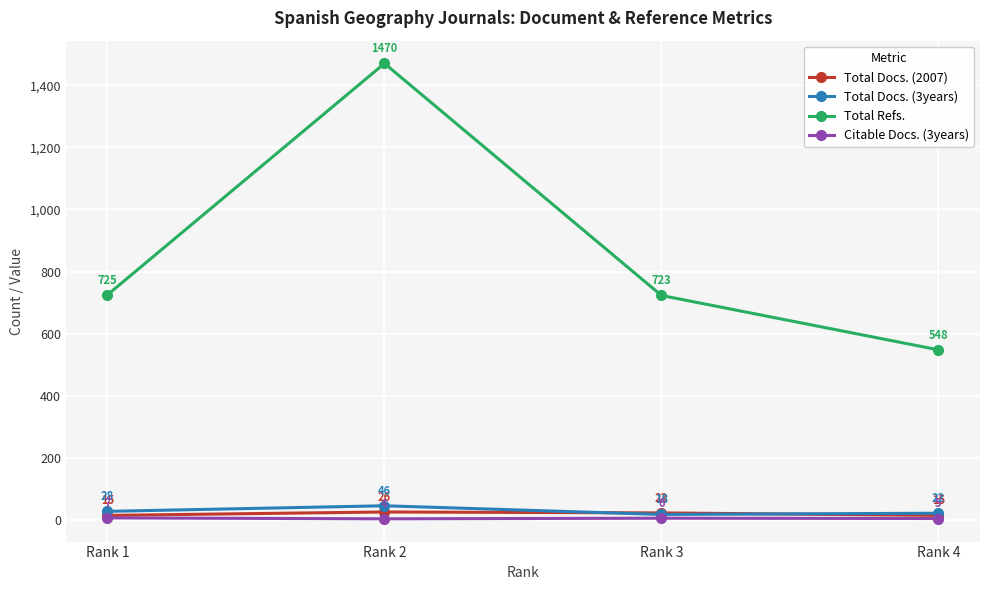

Reading left to right, list all the values displayed in this chart.

Total Docs. (2007): Rank 1=15	Rank 2=26	Rank 3=23	Rank 4=15
Total Docs. (3years): Rank 1=28	Rank 2=46	Rank 3=18	Rank 4=22
Total Refs.: Rank 1=725	Rank 2=1470	Rank 3=723	Rank 4=548
Citable Docs. (3years): Rank 1=7	Rank 2=4	Rank 3=6	Rank 4=5